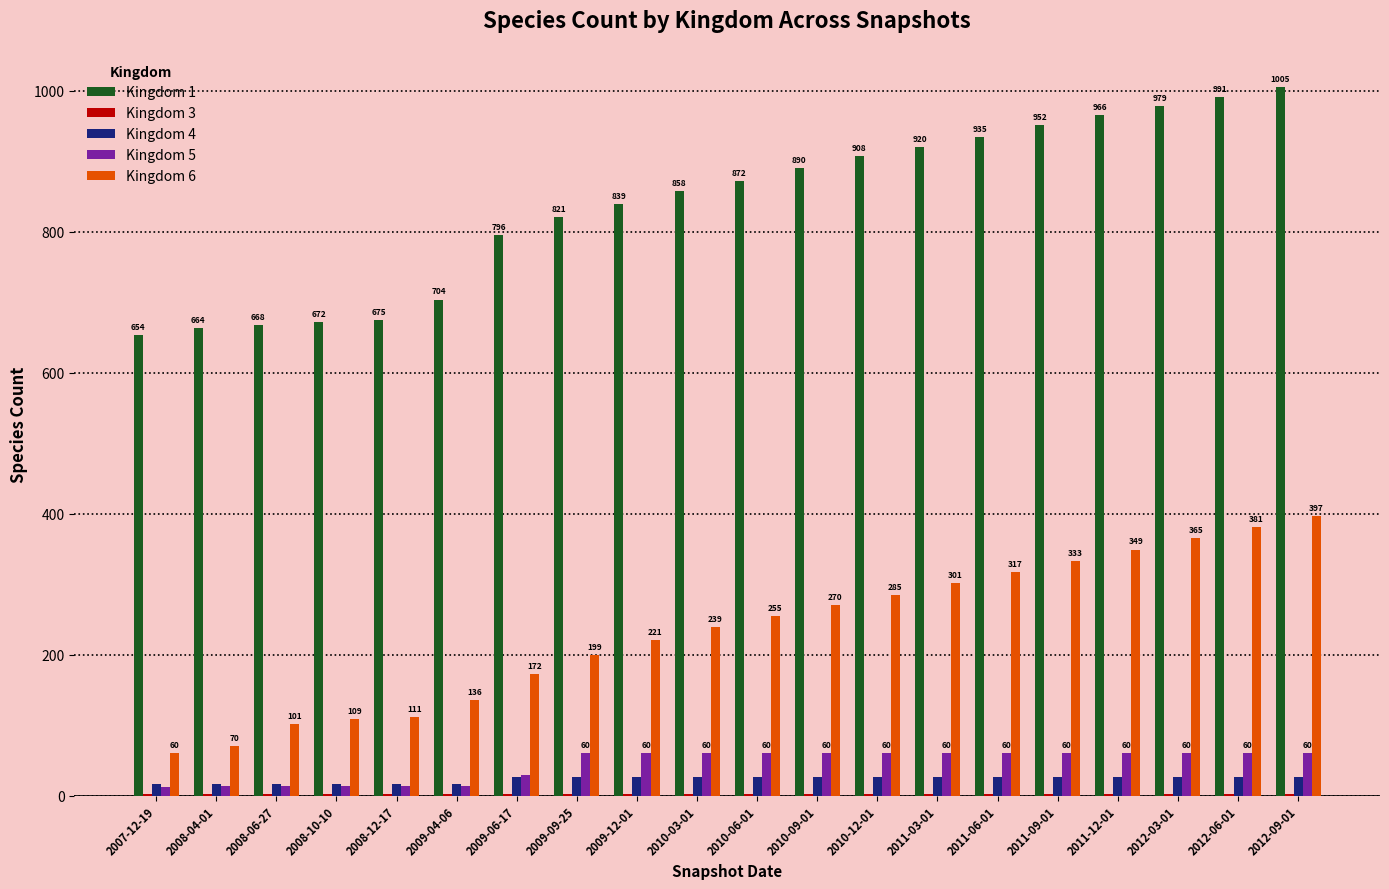

What is the average value of the Kingdom 4 series?

24